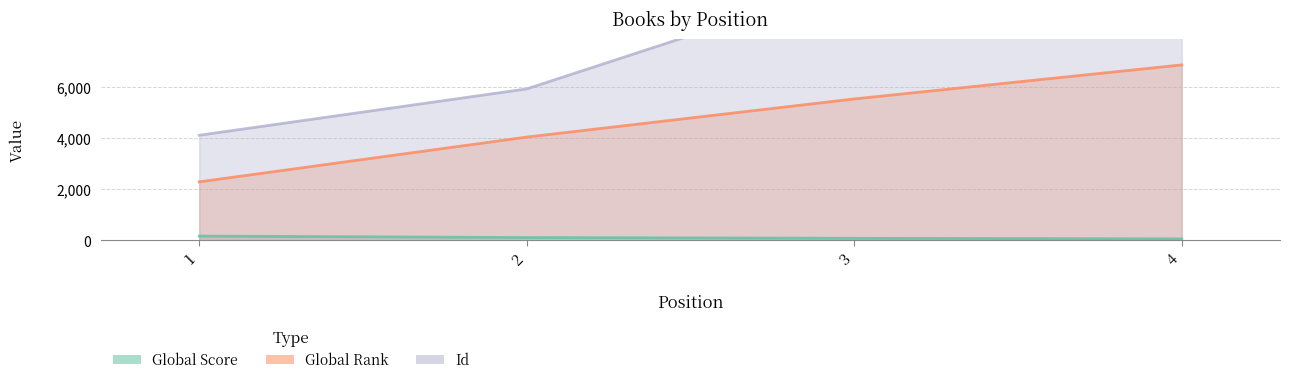

What are all the series names shown in the legend?

Global Score, Global Rank, Id